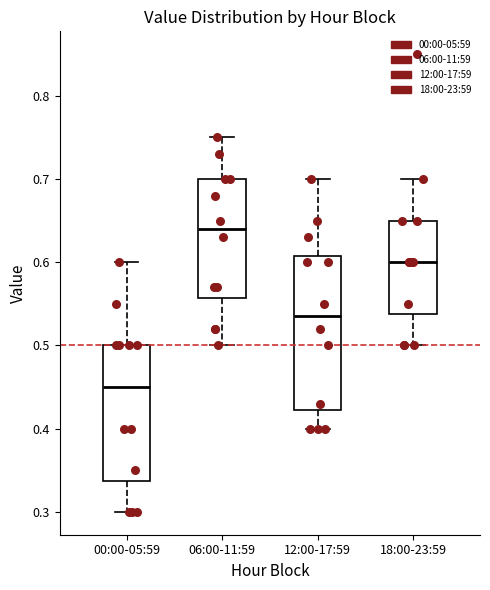

Comparing the boxes themselves (not the whiskers), which one is the tallest?

12:00-17:59